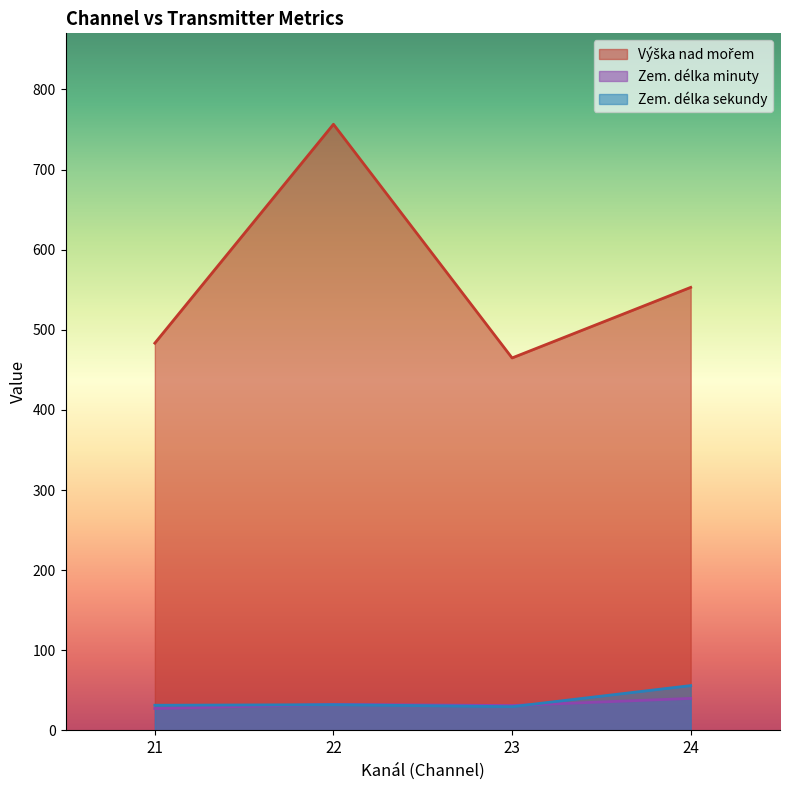

True or false: Výška nad mořem and Zem. délka sekundy cross at least once.

False